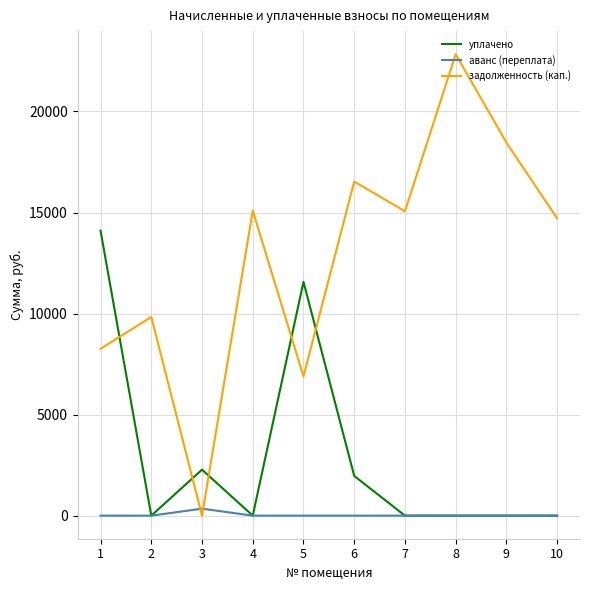

Rank the series by their average value, from highest to lowest.

задолженность (кап.), уплачено, аванс (переплата)